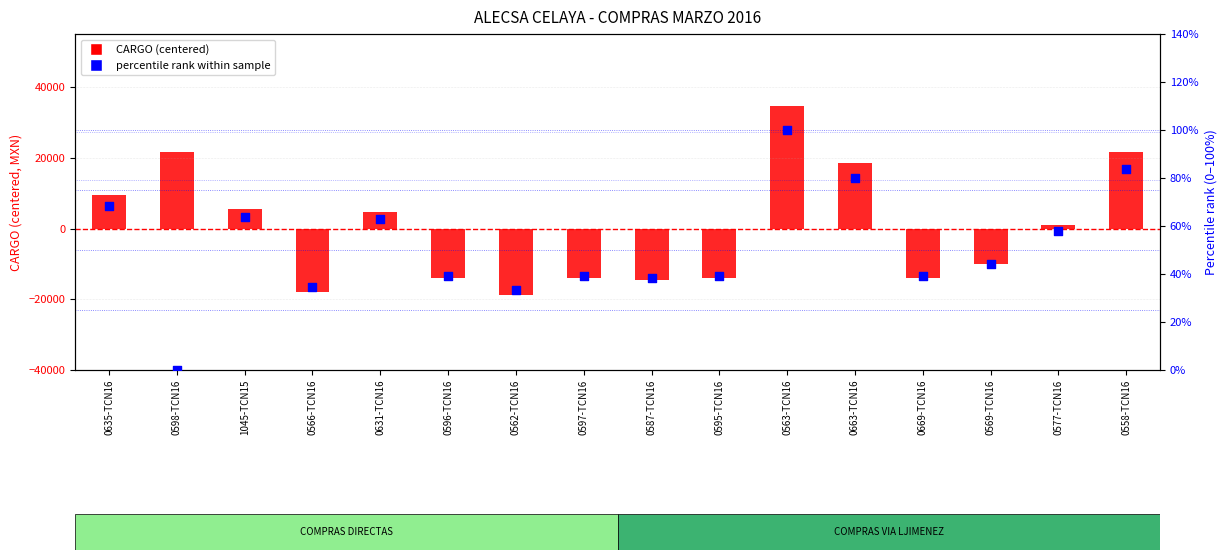

What are all the series names shown in the legend?

CARGO (centered), percentile rank within sample